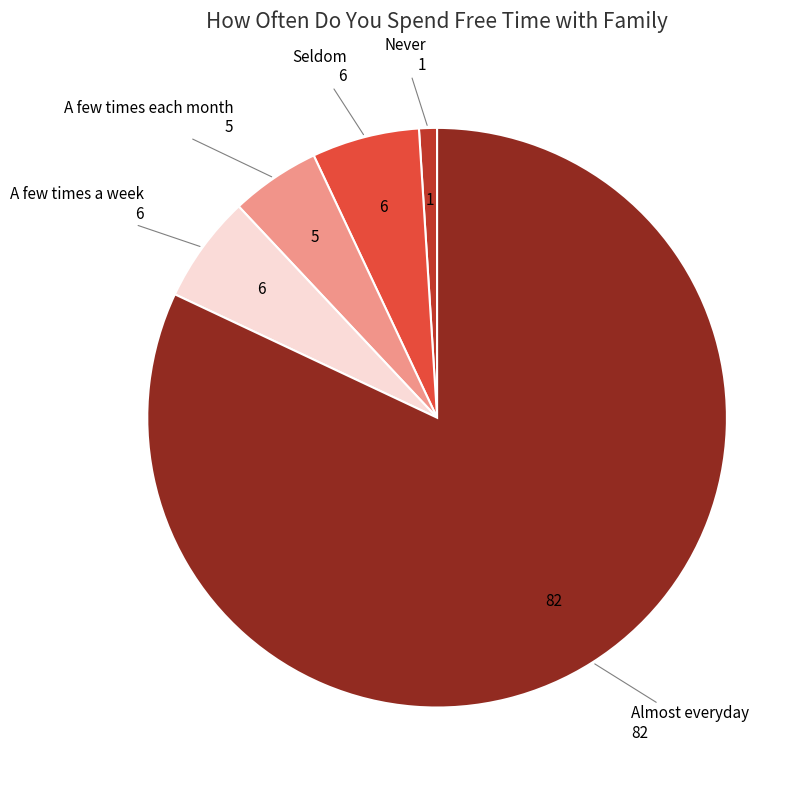

Does any single category account for the majority?

Yes